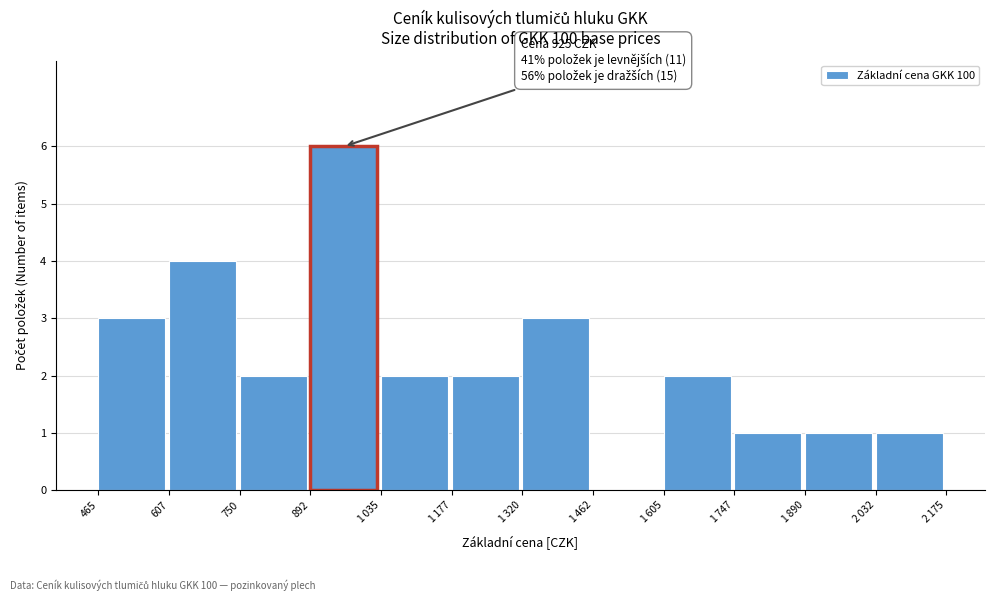

What is the sum of all values?

27